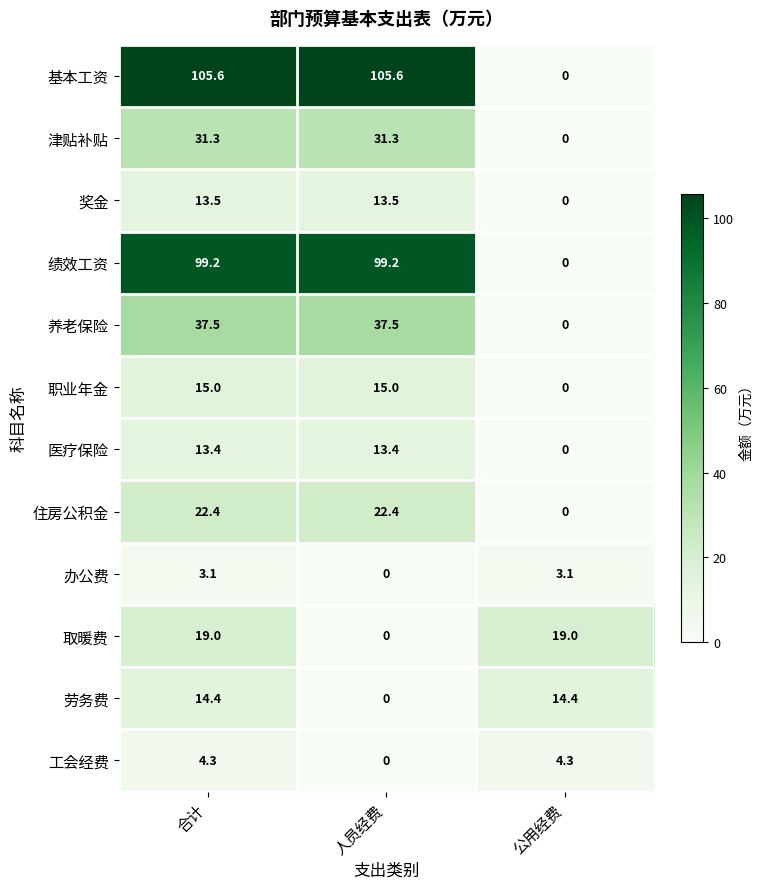

What is the sum of all 取暖费 values?

38.0